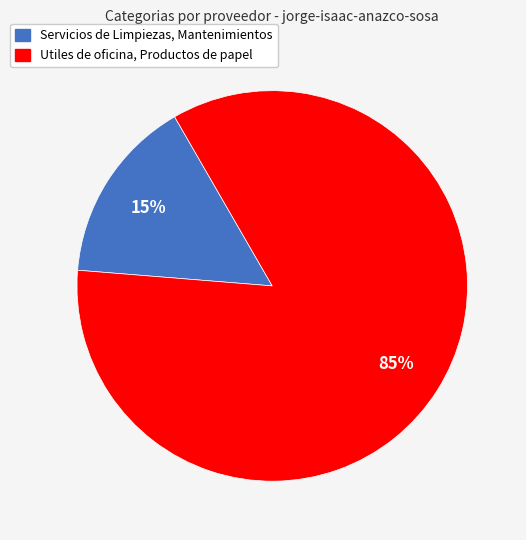

To the nearest percent, what is the combined percentage of Utiles de oficina, Productos de papel and Servicios de Limpiezas, Mantenimientos?

100%